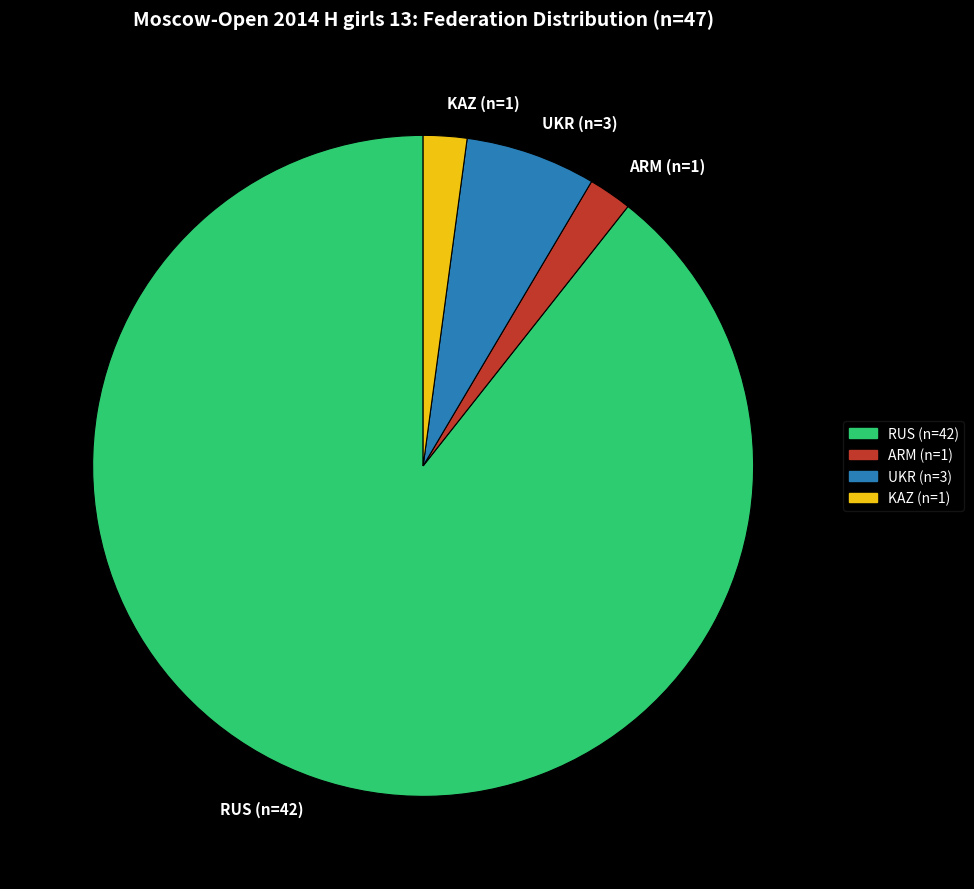

Between UKR and KAZ, which is larger?

UKR